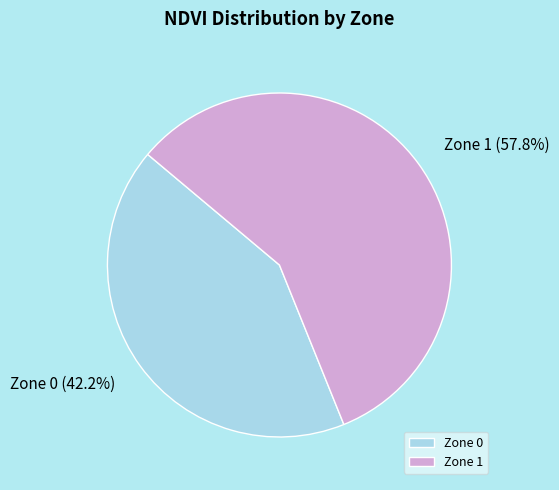

What is the ratio of the value at Zone 1 to the value at Zone 0?

1.4